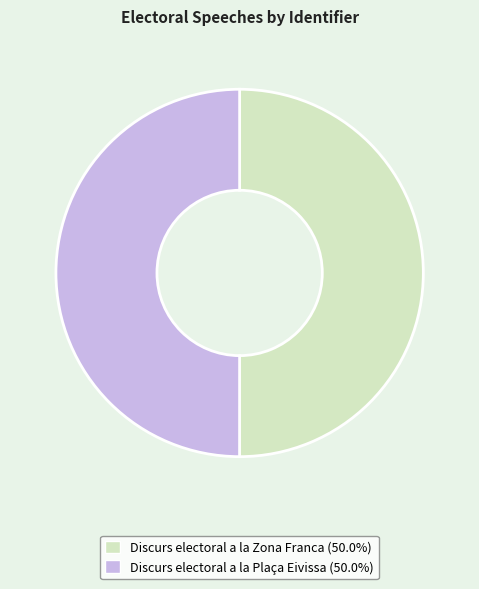

Do Discurs electoral a la Zona Franca (50.0%) and Discurs electoral a la Plaça Eivissa (50.0%) together represent more than half of the pie?

Yes